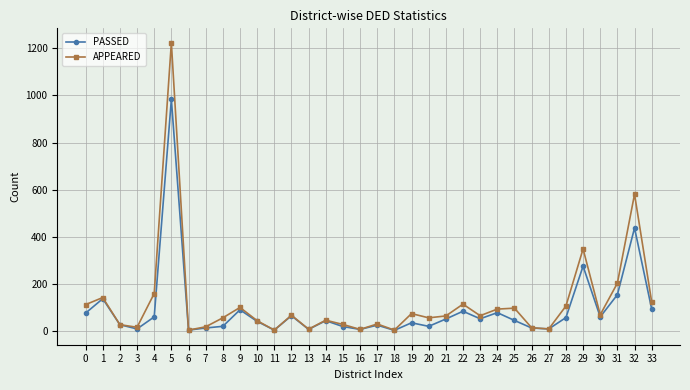

At which category does APPEARED reach its first local valley?

3